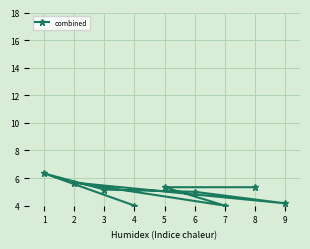

What is the smallest value displayed?

4.0